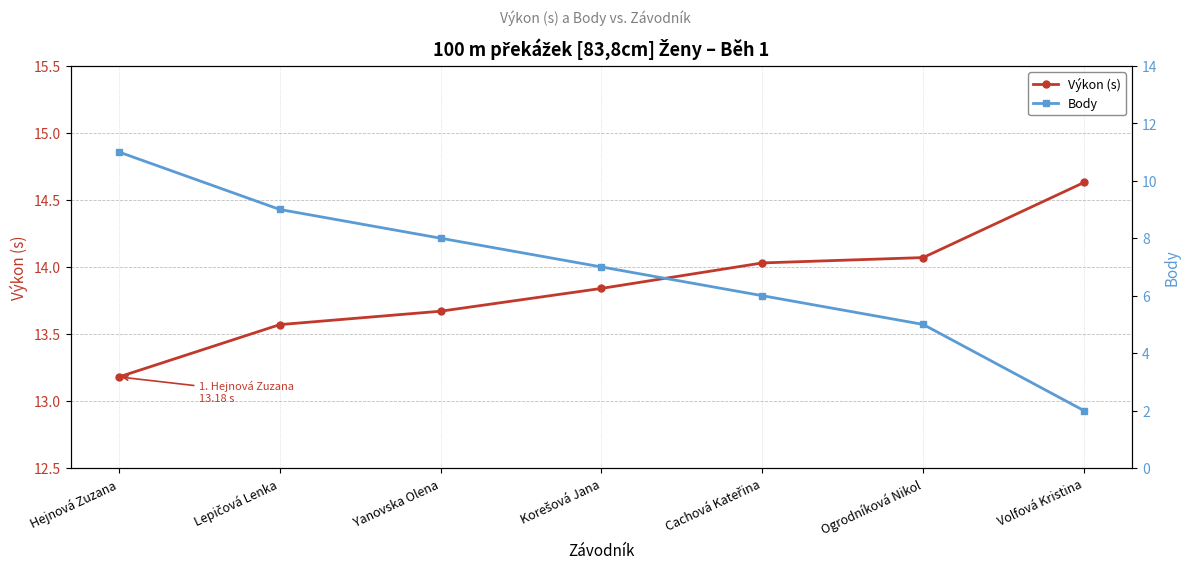

What is the total value across all series at Ogrodníková Nikol?

19.1